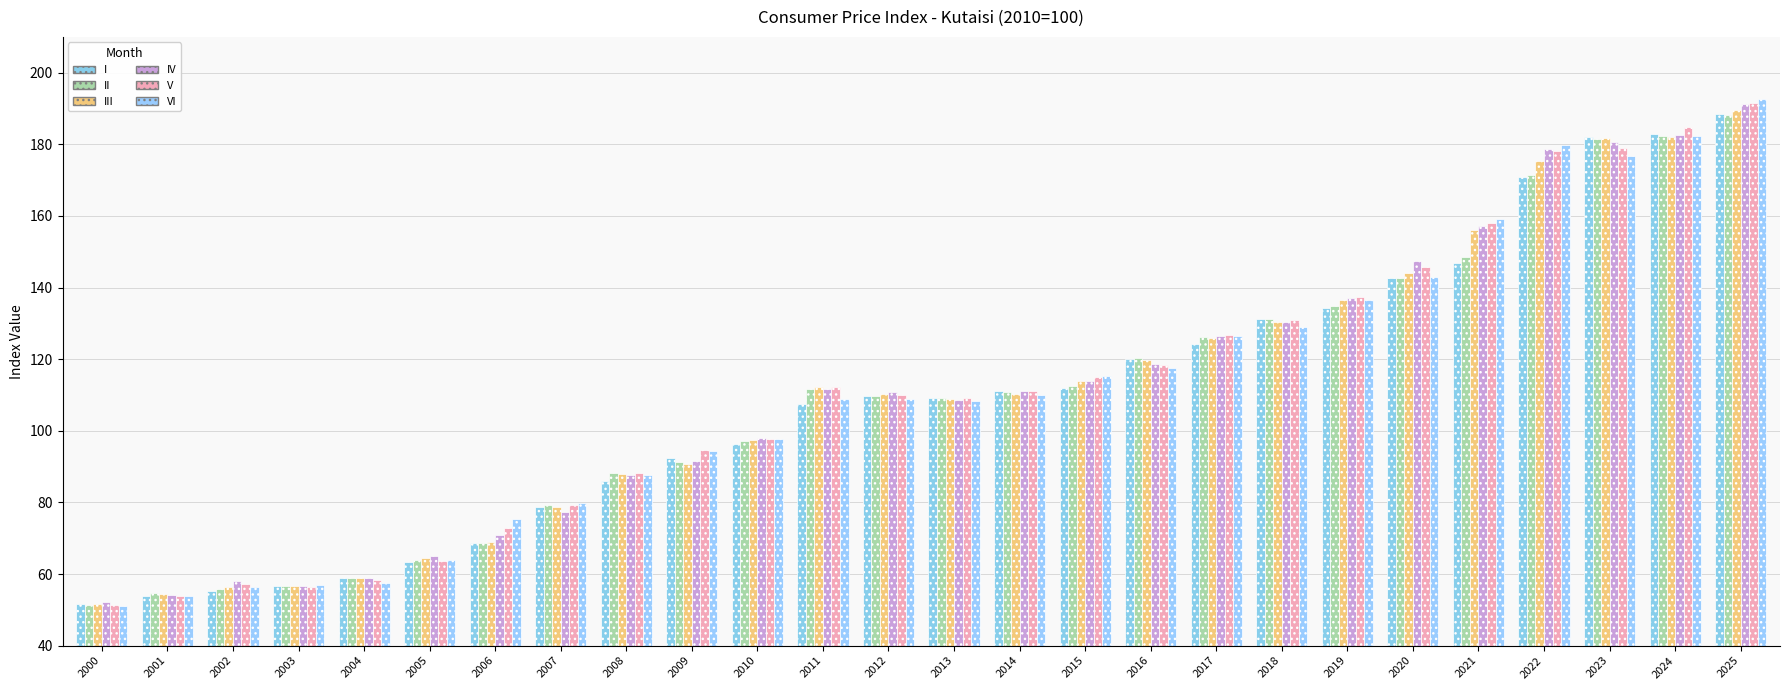

Where is IV nearest to the value 121?

2016